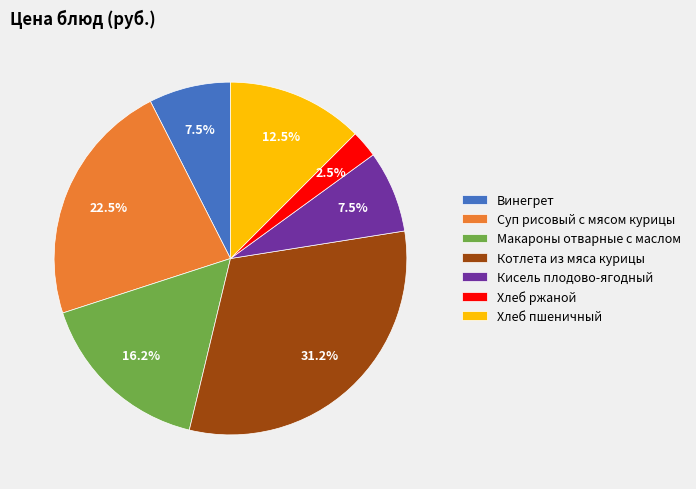

Which slice is the smallest?

Хлеб ржаной